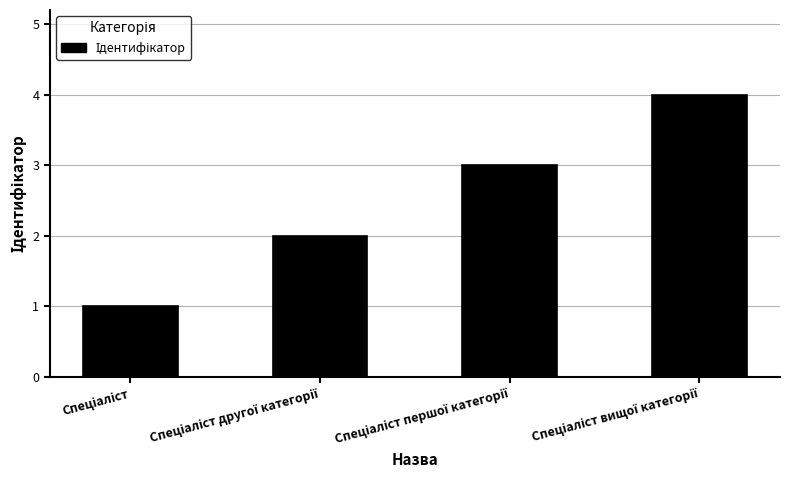

What is the greatest value displayed?

4